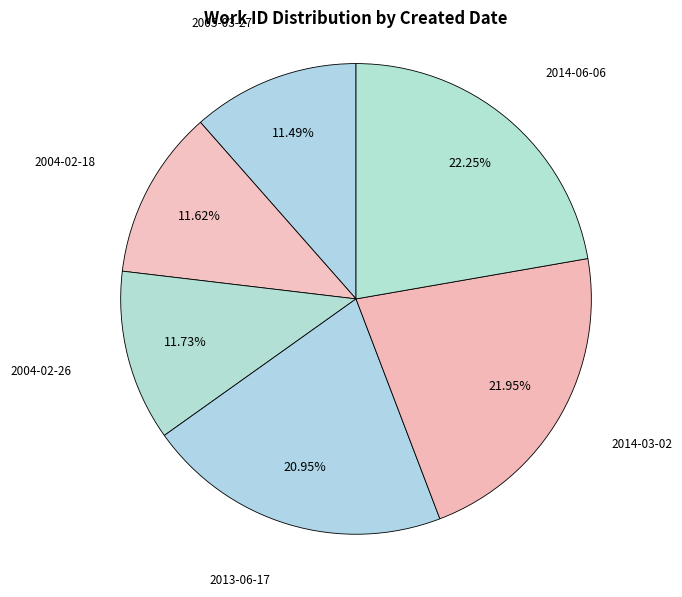

Rank the categories by value from highest to lowest.

2014-06-06, 2014-03-02, 2013-06-17, 2004-02-26, 2004-02-18, 2005-03-27